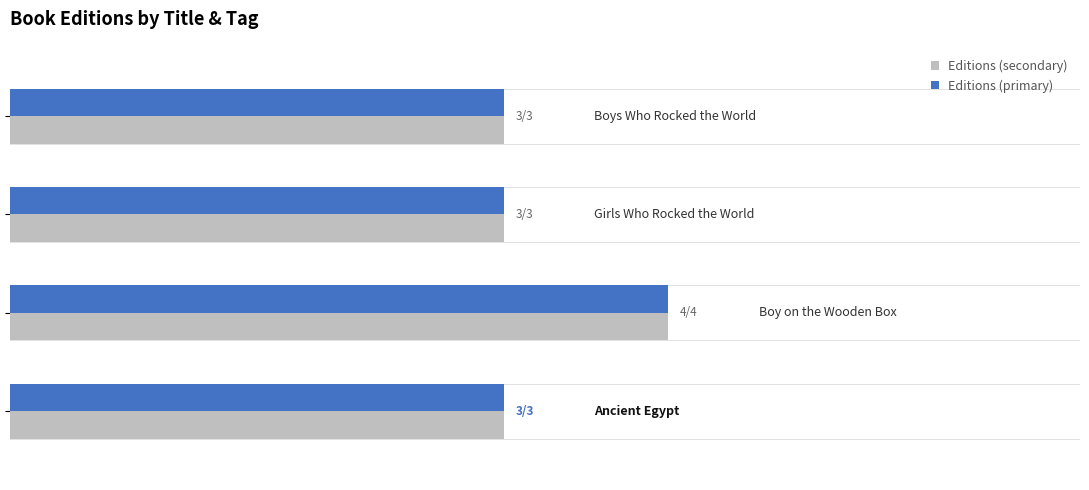

Which series has the largest total across all categories?

Editions (secondary)